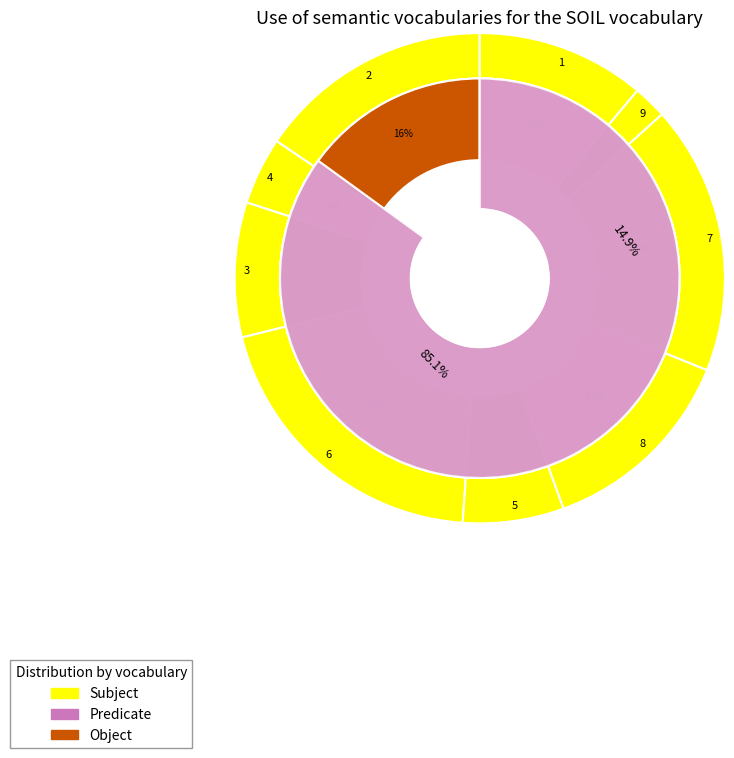

How much of the chart is everything except 8?

86.7%